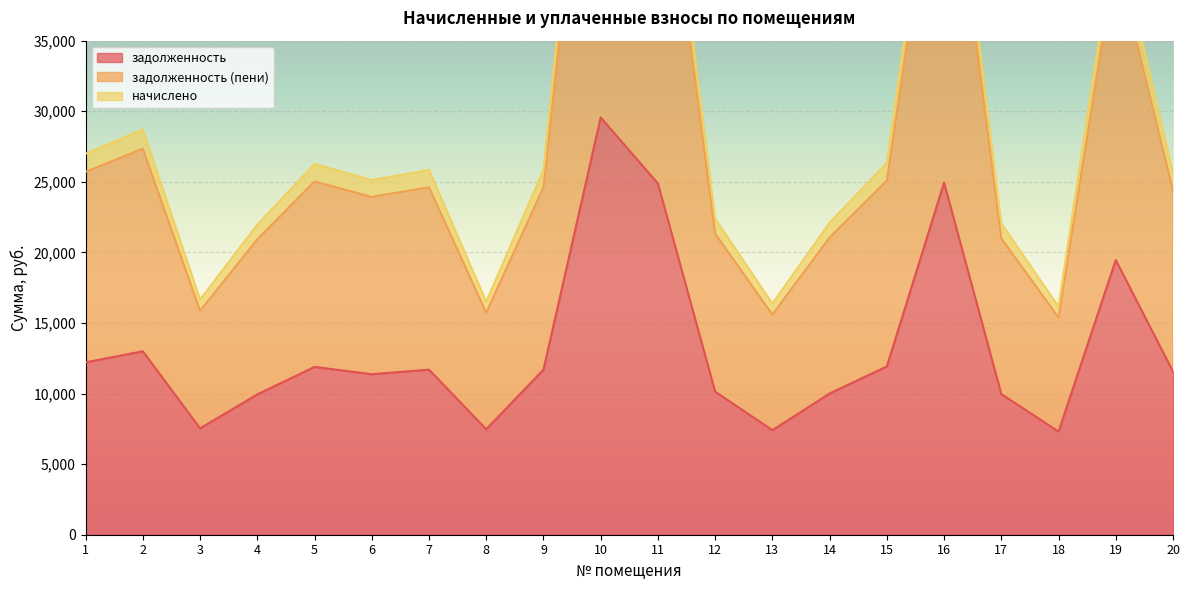

How many interior local valleys does the задолженность series have?

5